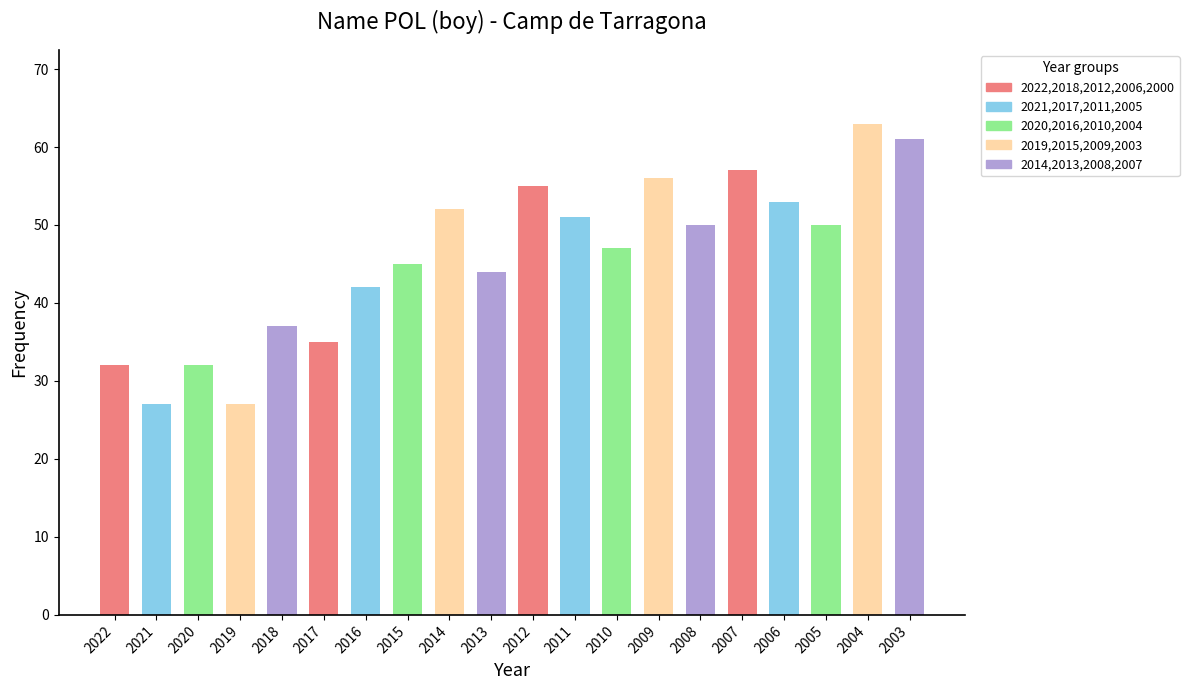

What is the average value?

46